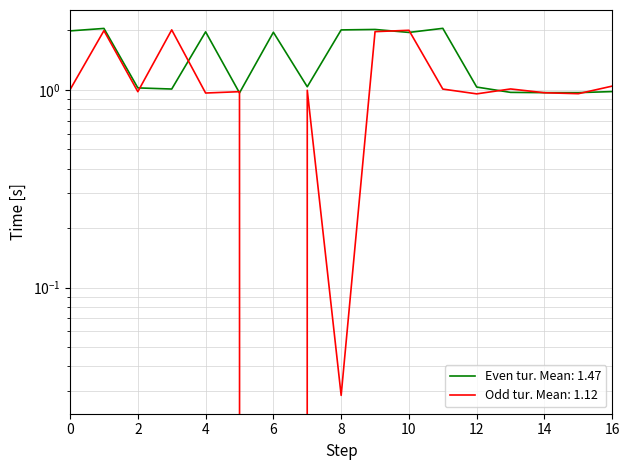

What is the sum of all Pervyi gol (Odd tur) values?

18.9